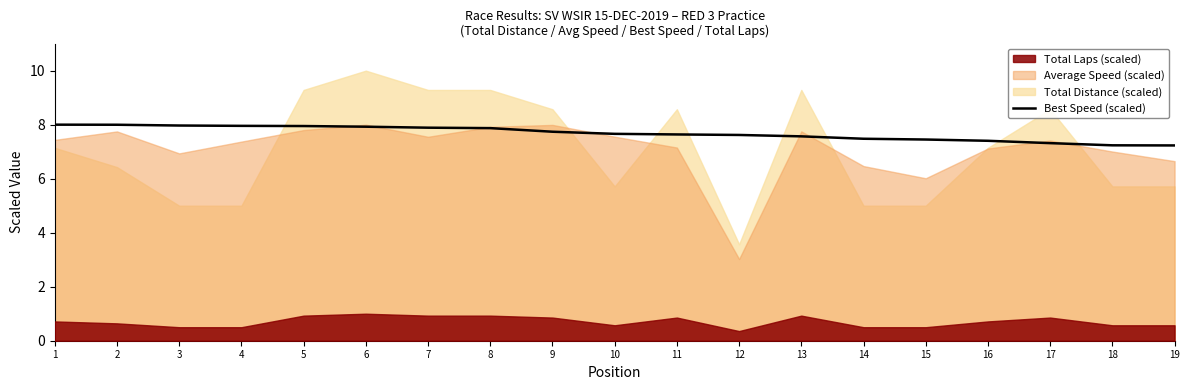

The value of Best Speed (scaled) at 11 is 7.6. True or false?

True